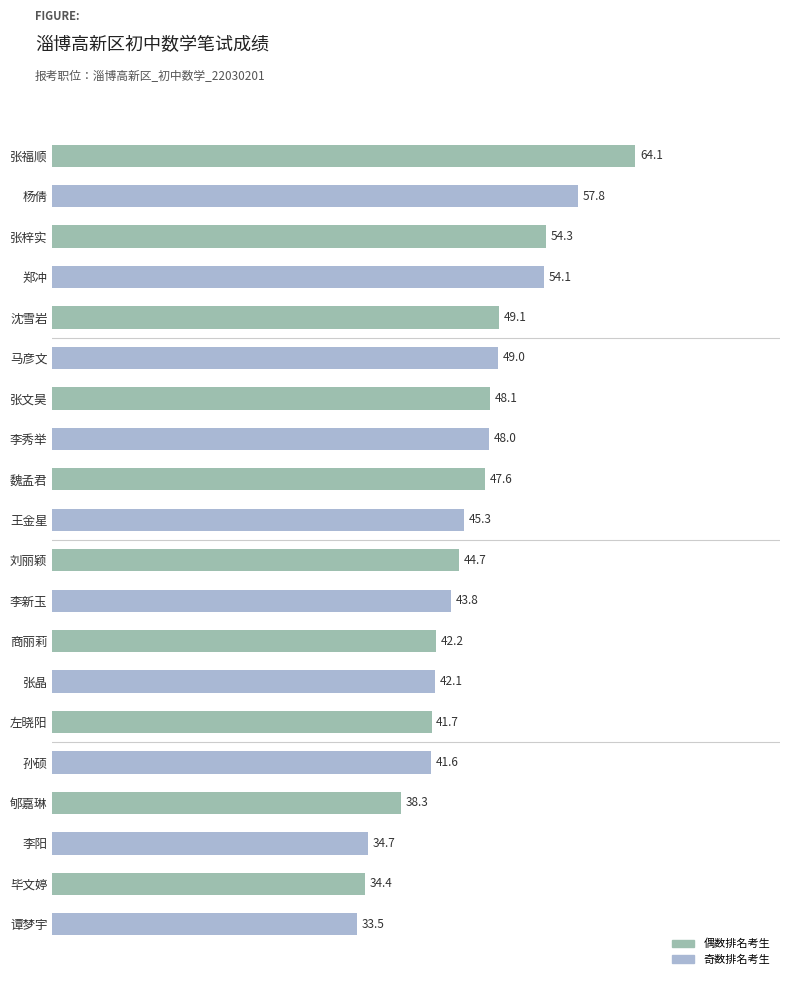

List the labels in order of value, smallest first.

谭梦宇, 毕文婷, 李阳, 郇嘉琳, 孙硕, 左晓阳, 张晶, 商丽莉, 李新玉, 刘丽颖, 王金星, 魏孟君, 李秀举, 张文昊, 马彦文, 沈雪岩, 郑冲, 张梓实, 杨倩, 张福顺